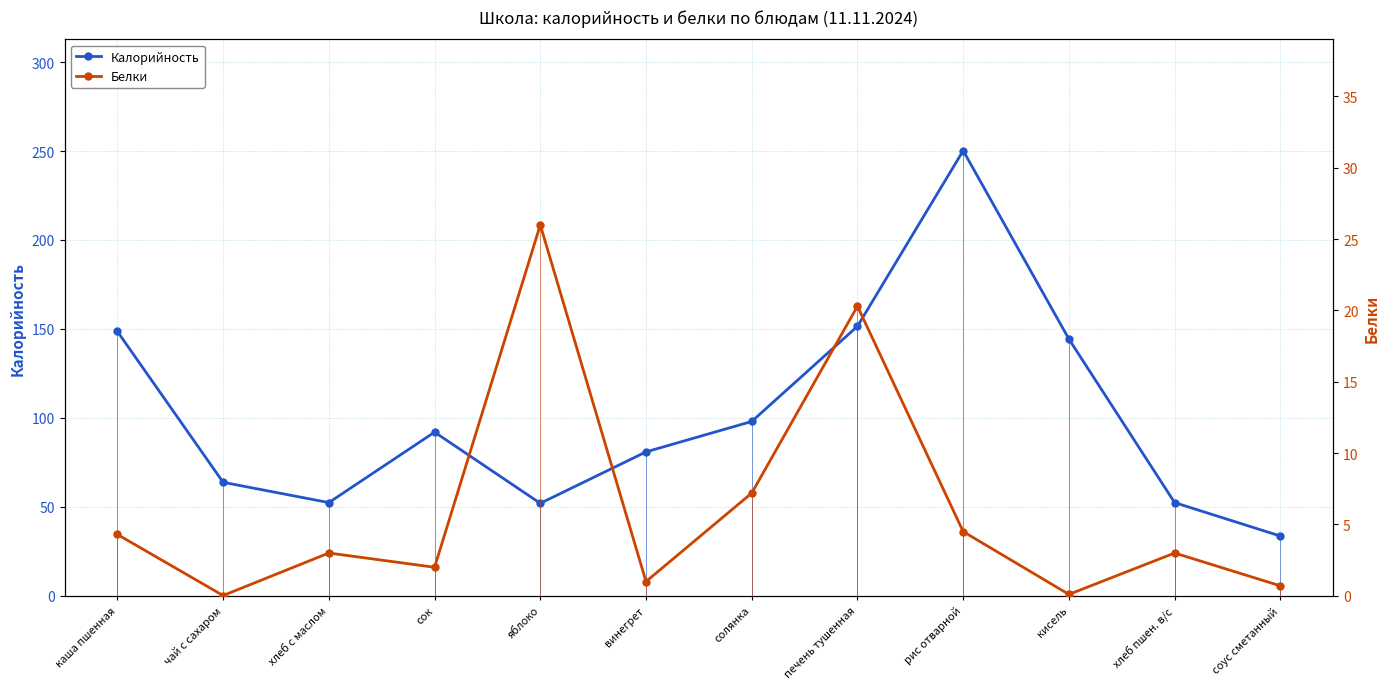

What is the label of the 3rd point from the right?

кисель